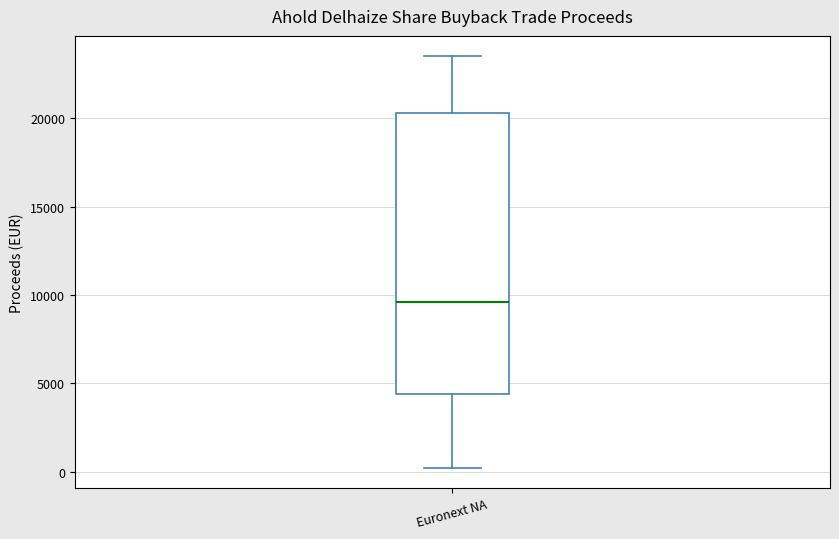

Transcribe this box plot: give where the median line is, the range the box spans, and where the two whiskers end, as read against the y-axis. The values are not printed on the chart, so give them approximately, as read against the axis.

median 9500, box 4500 to 20500, whiskers 0 to 23500